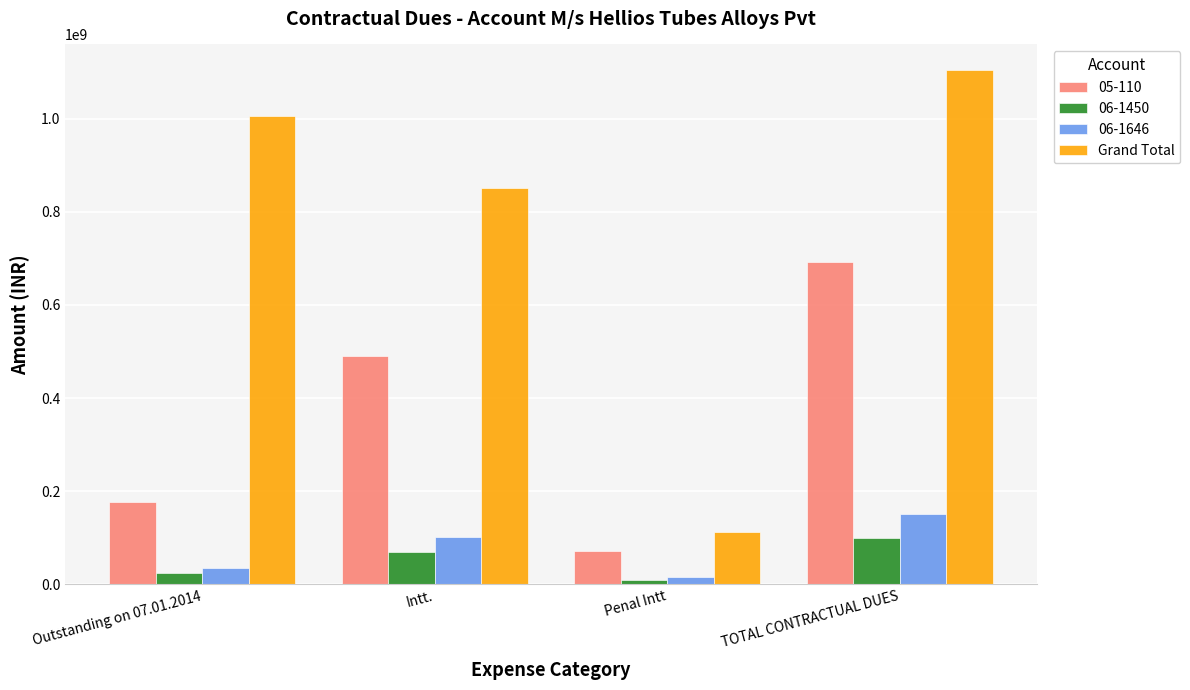

Reading left to right, extract all data points from this chart.

05-110: Outstanding on 07.01.2014=176875105.4	Intt.=491365479.6	Penal Intt=72030941.3	TOTAL CONTRACTUAL DUES=692432397.8
06-1450: Outstanding on 07.01.2014=23961982.0	Intt.=69471788.9	Penal Intt=9901289.2	TOTAL CONTRACTUAL DUES=99638247.3
06-1646: Outstanding on 07.01.2014=34622274.0	Intt.=101365477.4	Penal Intt=14763247.7	TOTAL CONTRACTUAL DUES=151303506.1
Grand Total: Outstanding on 07.01.2014=1006744057.4	Intt.=851307533.0	Penal Intt=112852383.0	TOTAL CONTRACTUAL DUES=1104410672.4